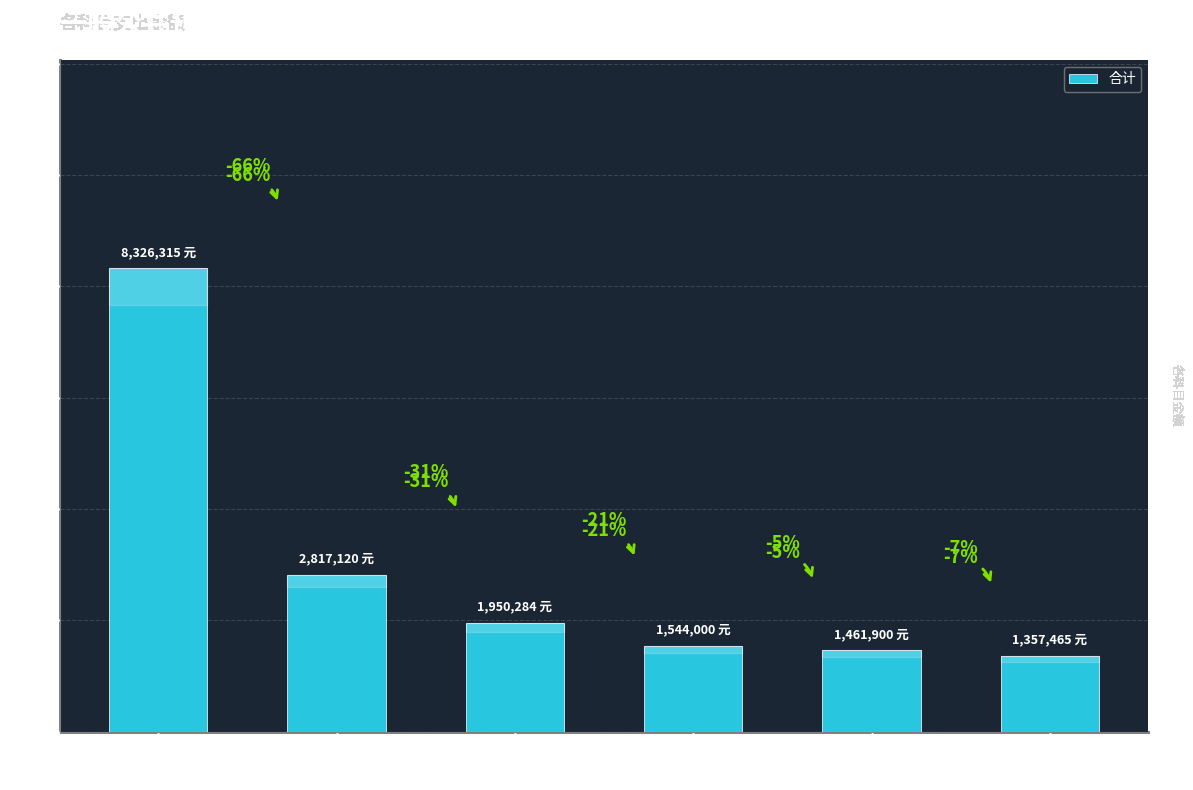

Reading left to right, what are all the values shown in this chart?

8326314.5	2817120.0	1950284.2	1544000.0	1461900.0	1357465.5